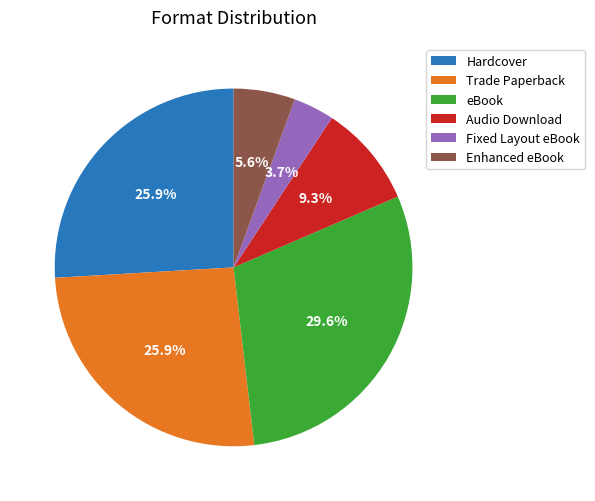

Which slice is the largest?

eBook